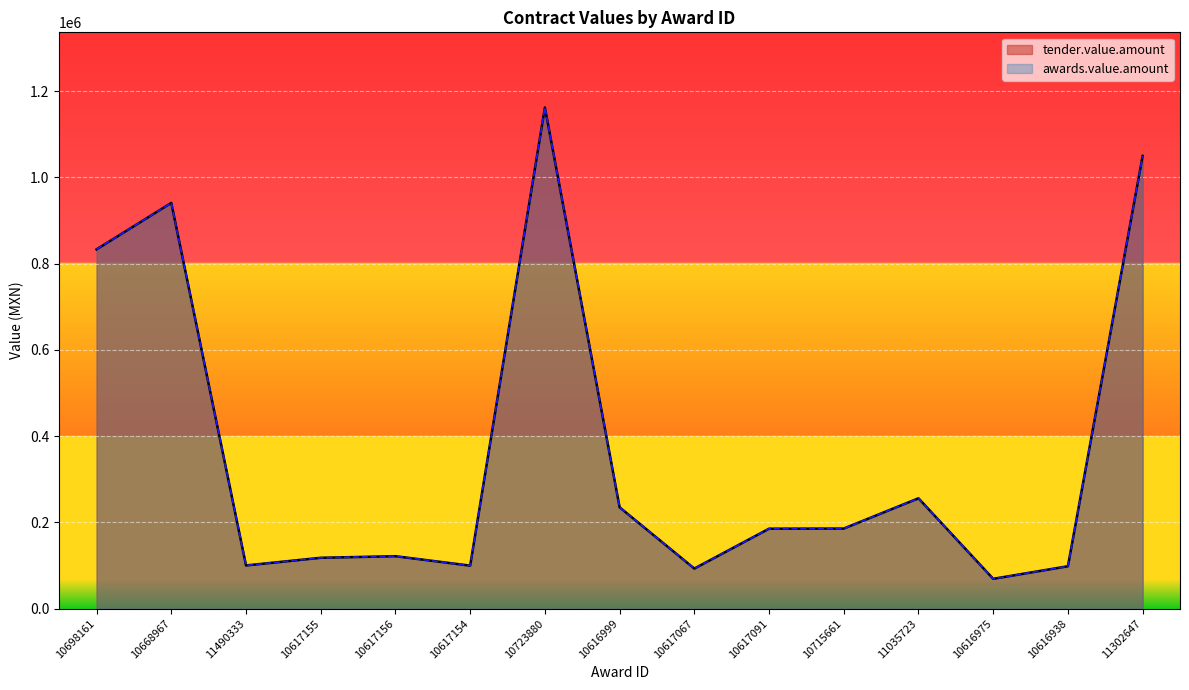

Which series has the widest spread of values?

tender.value.amount